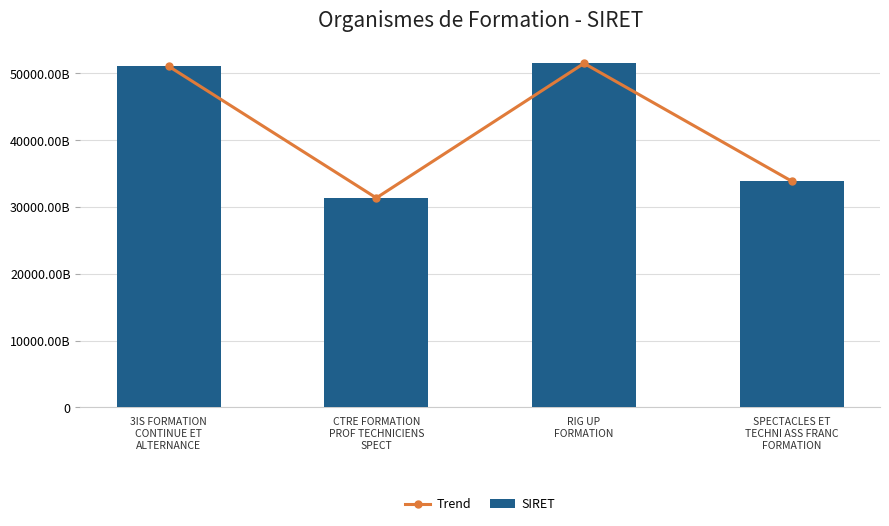

What is the sum of all Trend values?

167833233200134